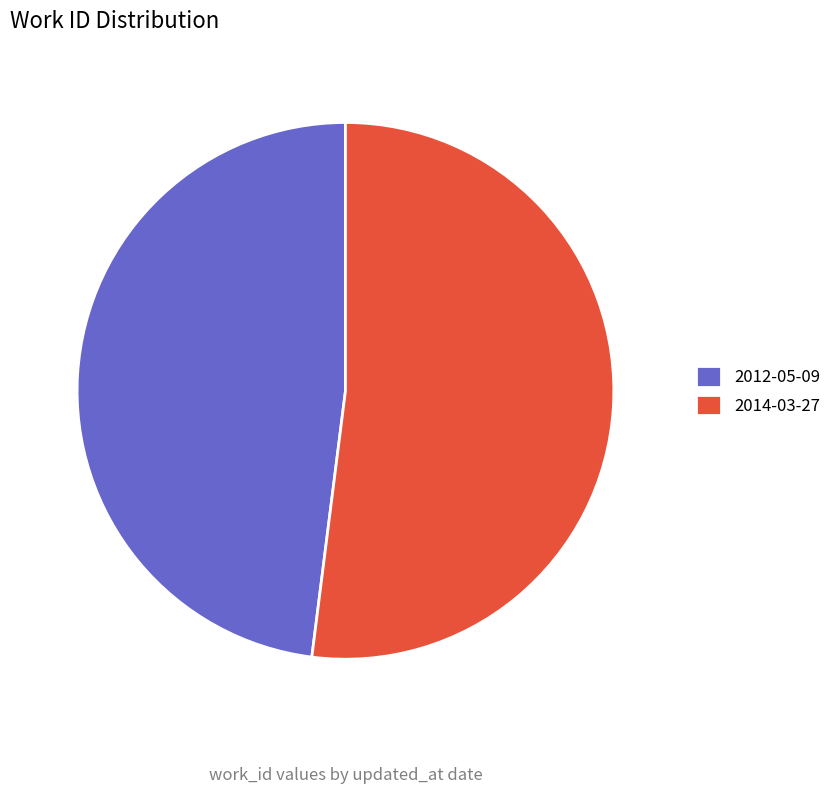

Which has a higher value, 2012-05-09 or 2014-03-27?

2014-03-27